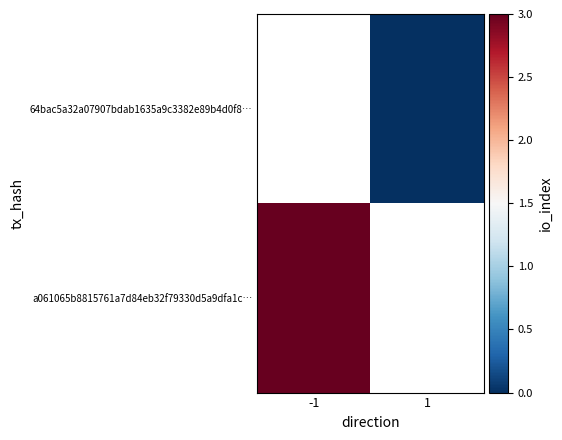

How many categories are shown in the chart?

2